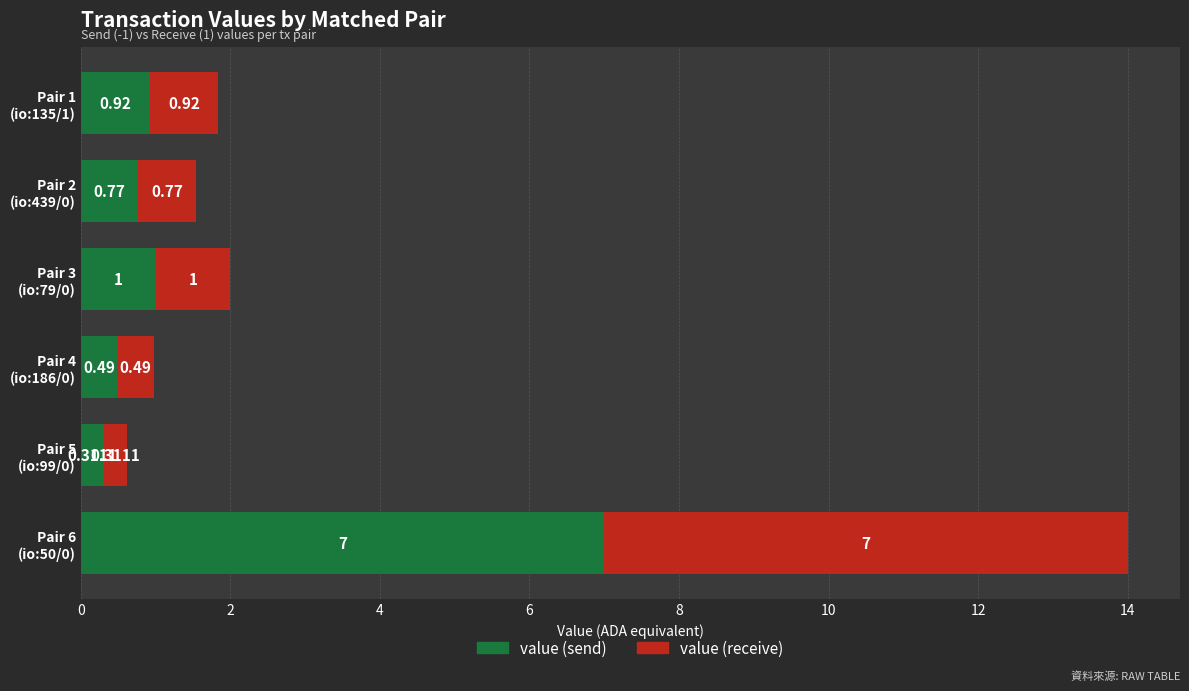

What is the difference between the maximum and minimum values in the value (send) series?

6.7